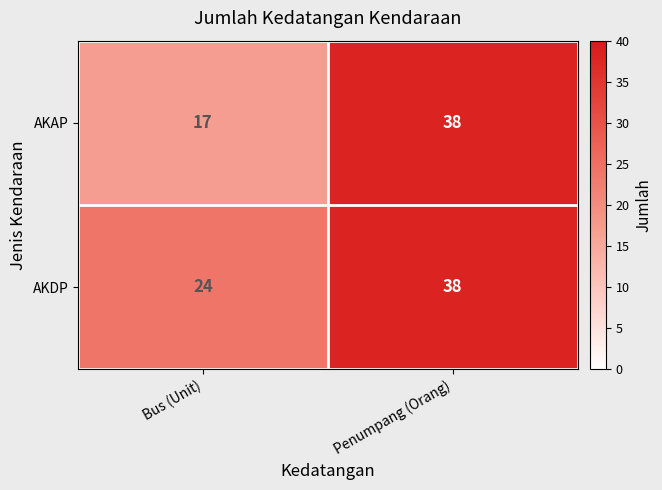

Reading left to right, extract all data points from this chart.

AKAP: 17	38
AKDP: 24	38